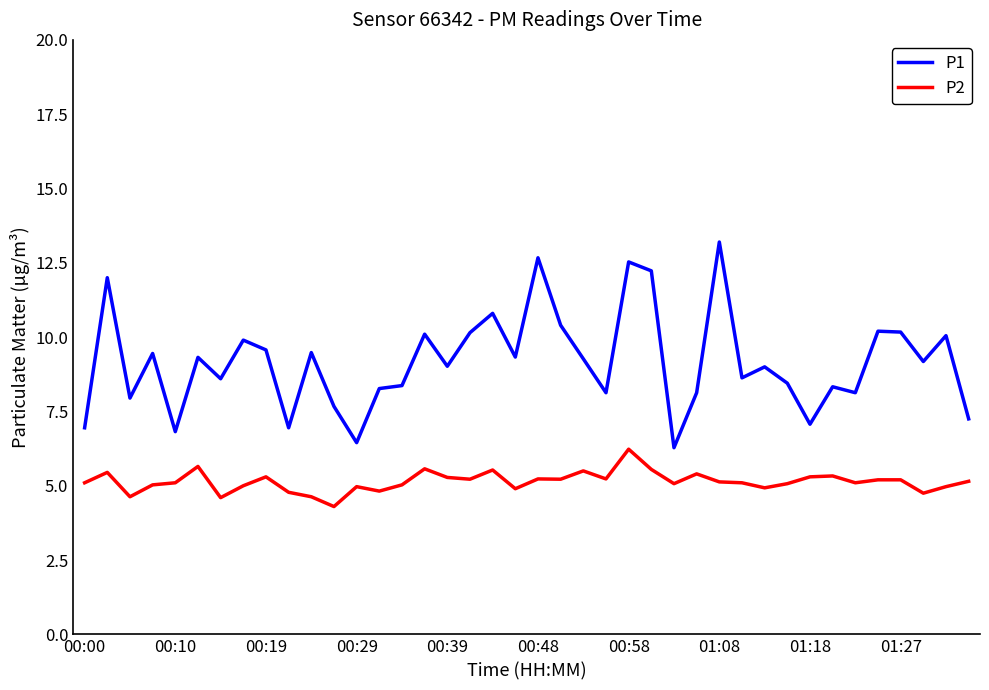

How many lines are shown in the chart?

2